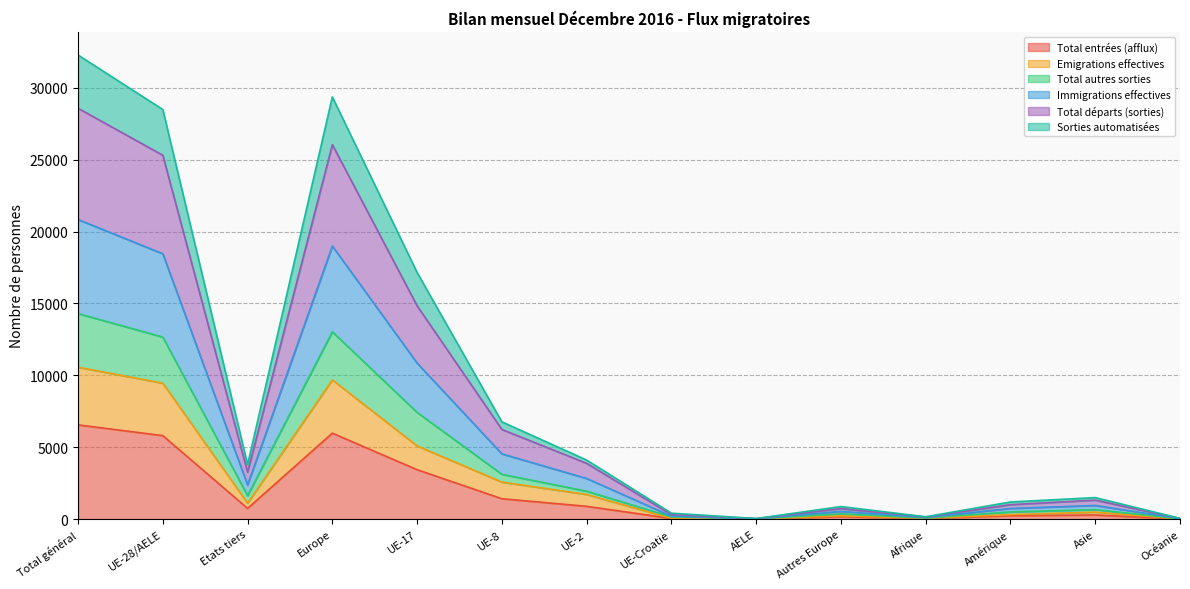

True or false: Emigrations effectives and Total départs (sorties) intersect in this chart.

False